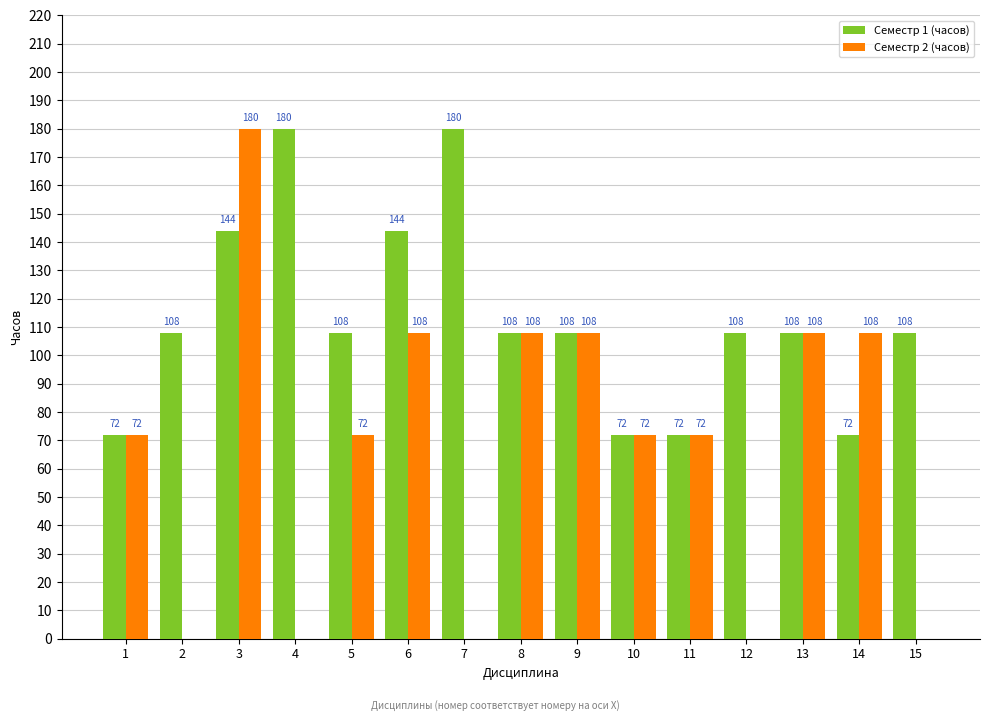

How many series are shown in this chart?

2